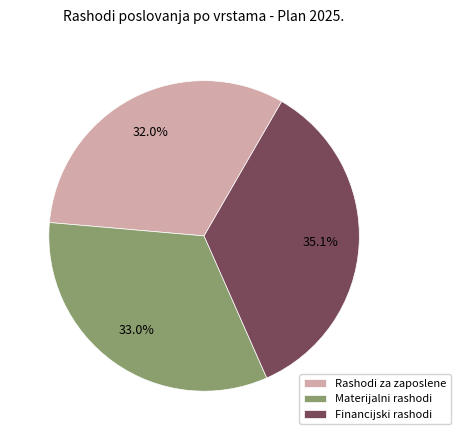

Does any single category account for the majority?

No